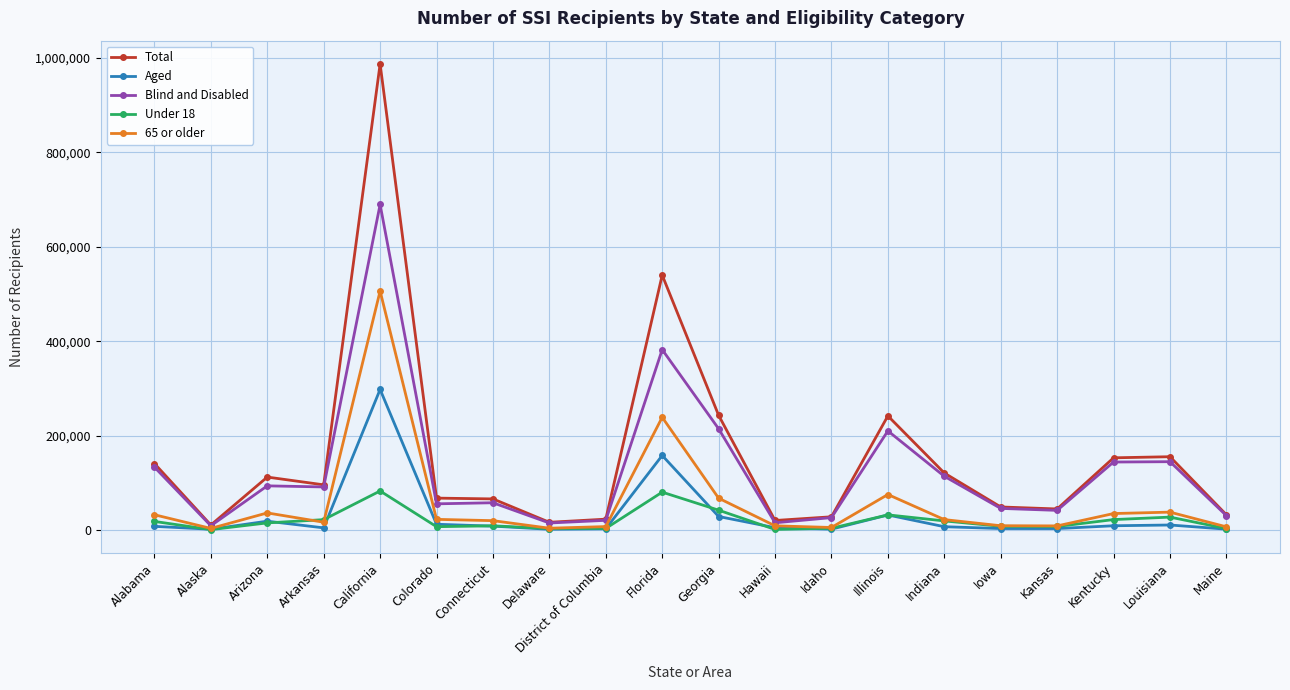

Is it true that Total equals 20086 at Hawaii?

True